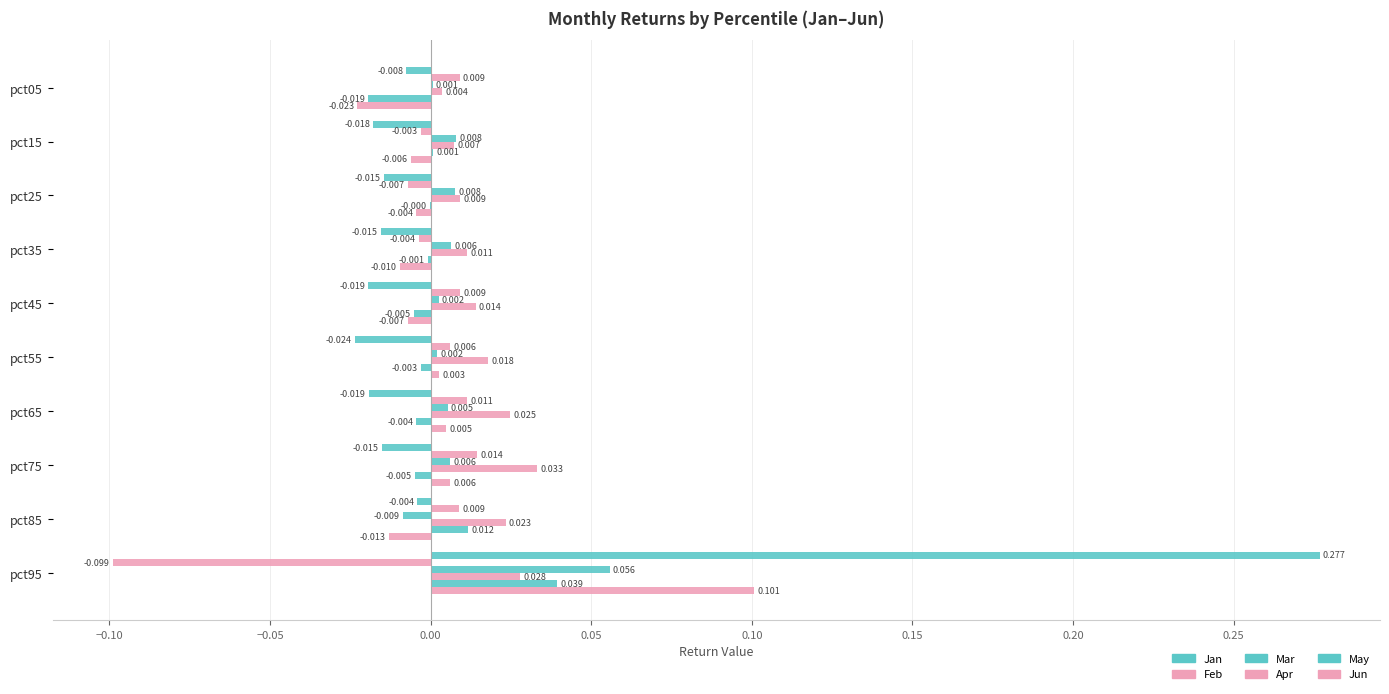

Count the number of data series in this chart.

6